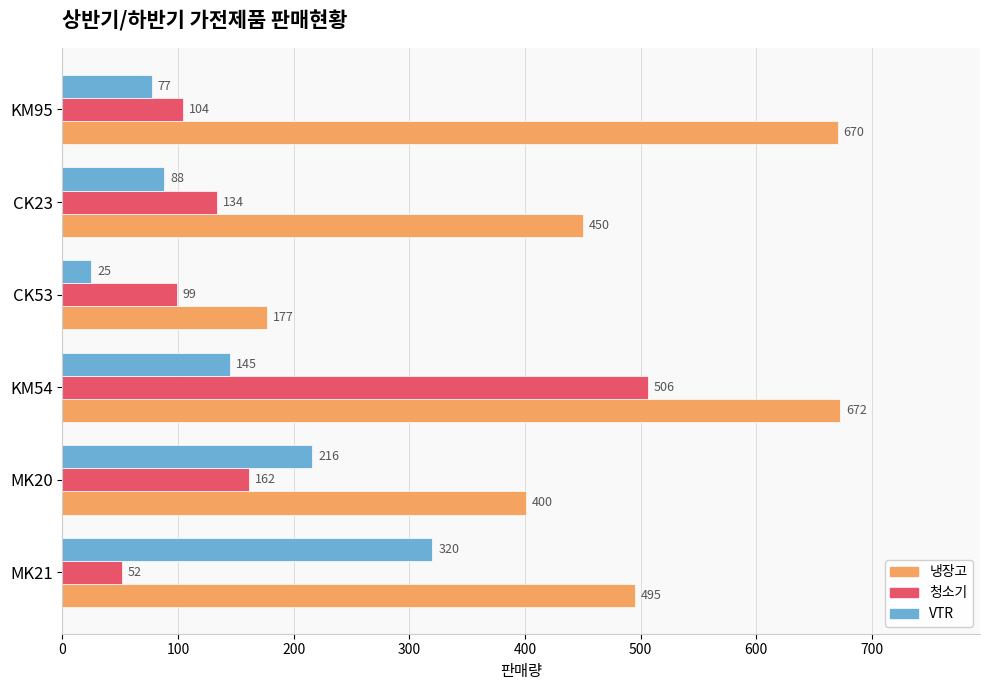

What is the difference between the maximum and minimum values in the 청소기 series?

454.5